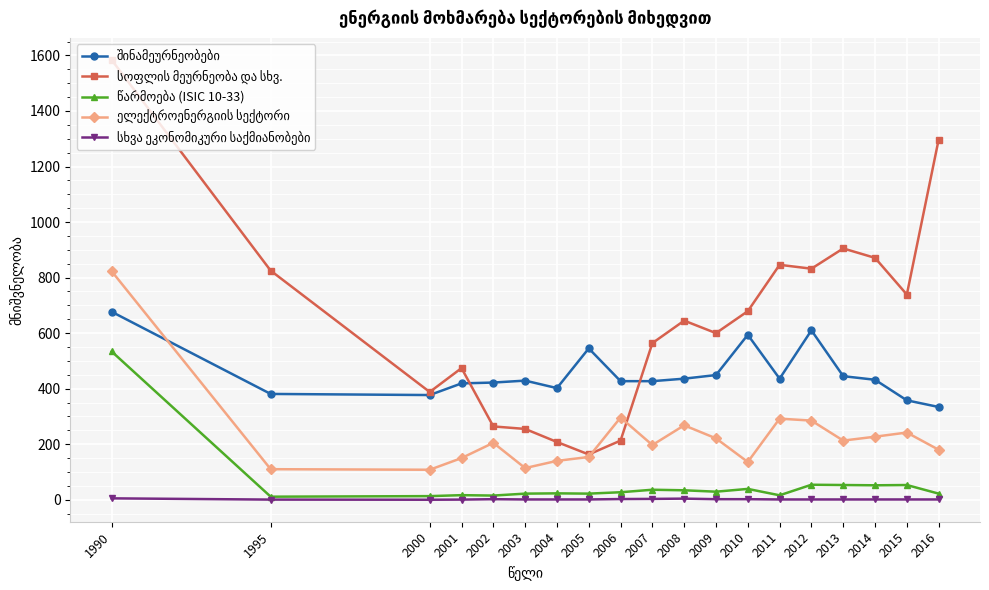

What is the maximum value shown in the chart?

1584.0